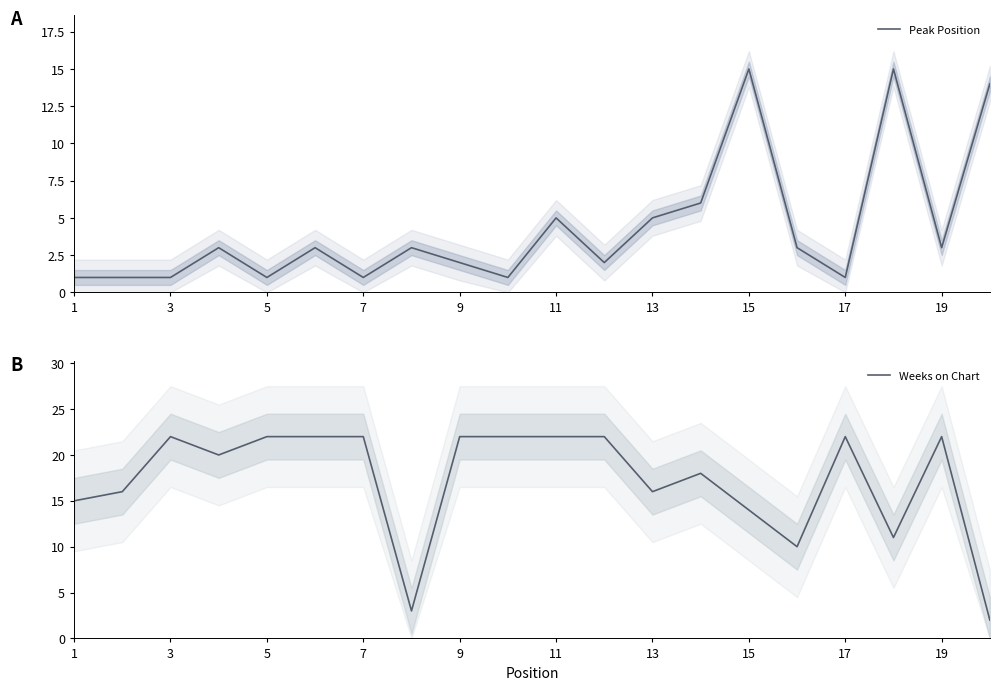

What is the highest value of the Peak Position series?

15